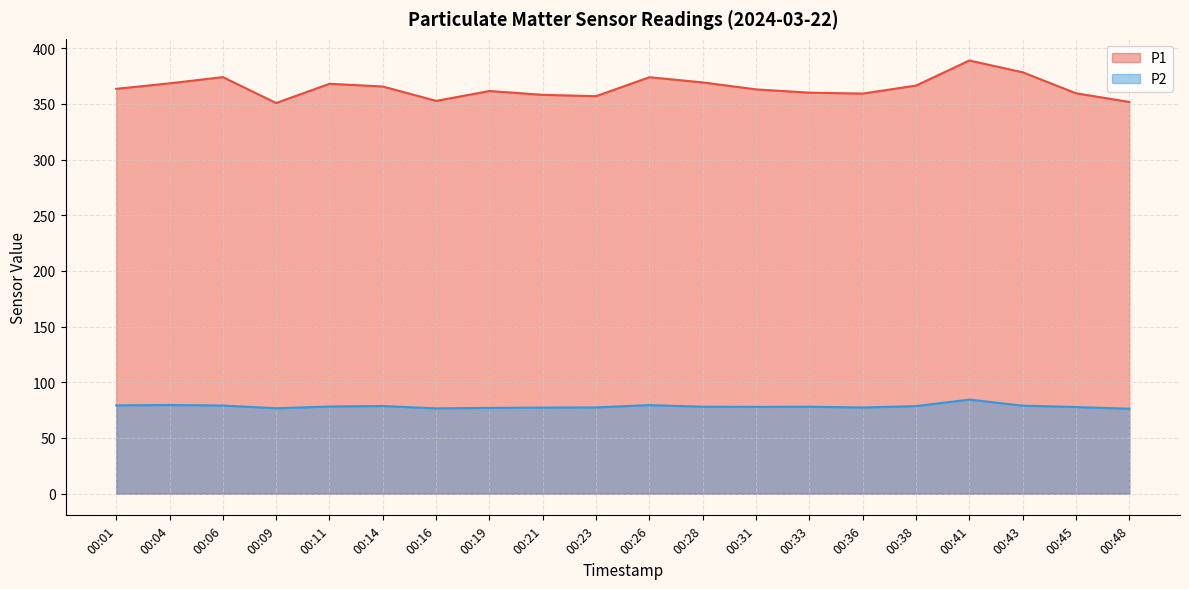

What is the value of the P1 point at the 19th from the left?

359.5